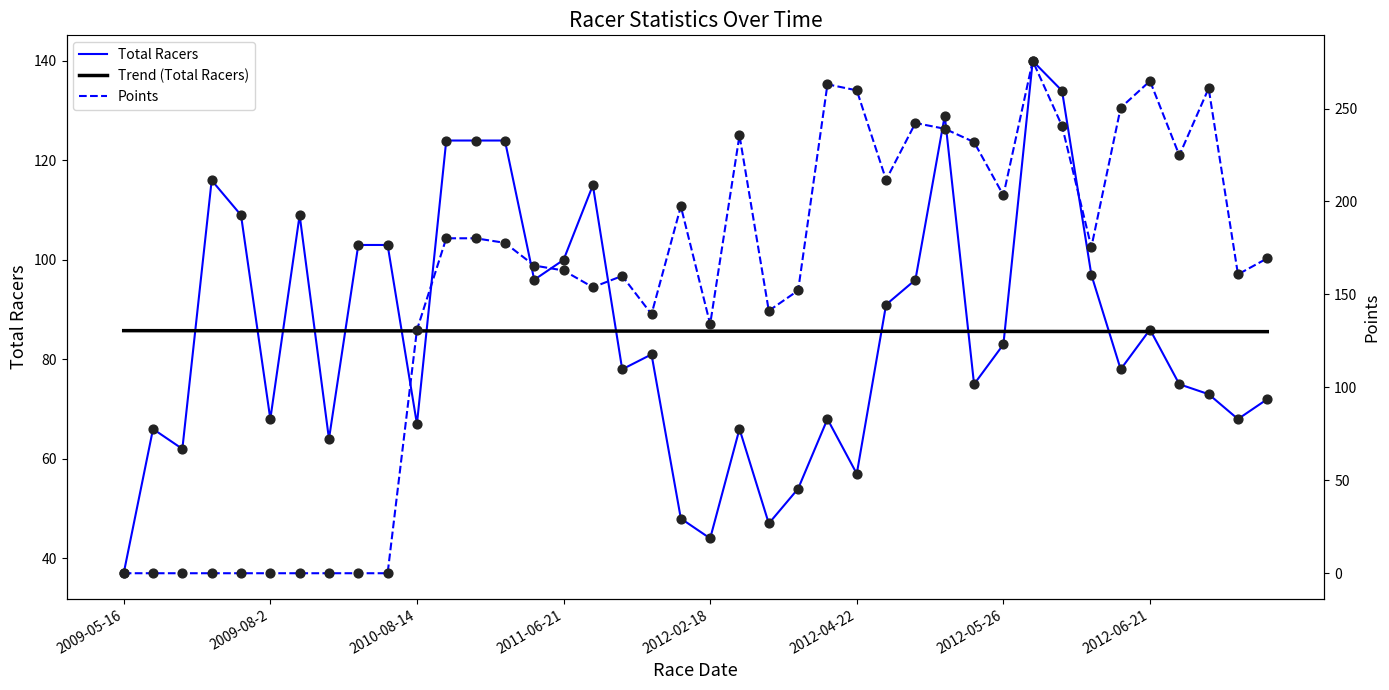

Which series has the largest total across all categories?

Points